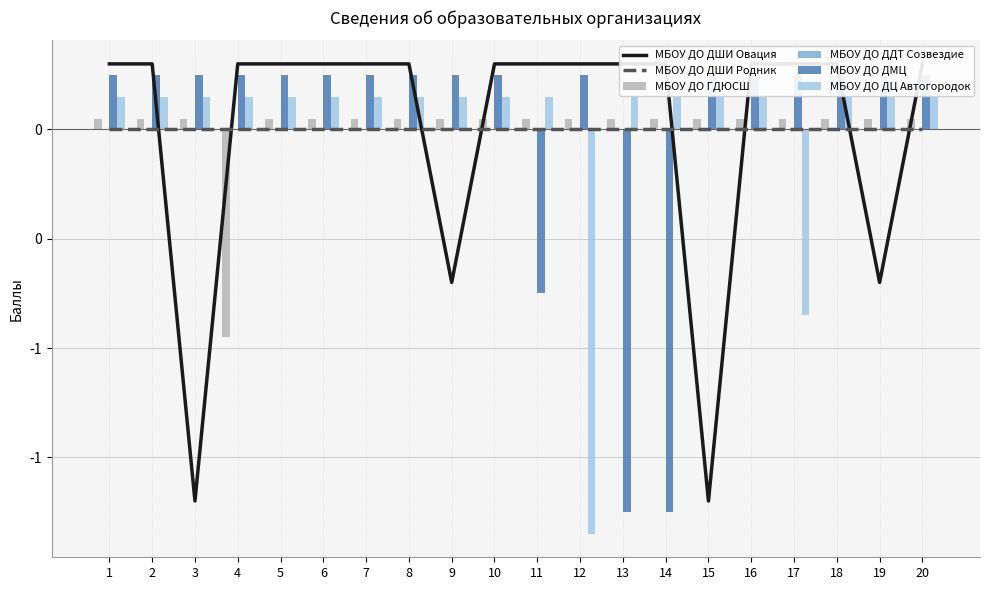

The value of МБОУ ДО ДШИ Овация at 10 is 0.1. True or false?

False